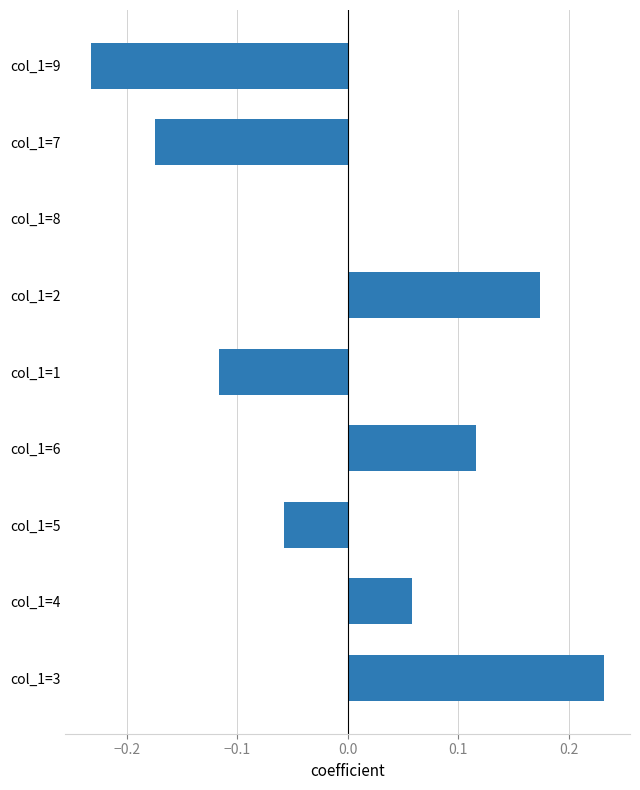

How many values are between 0 and 1?

5